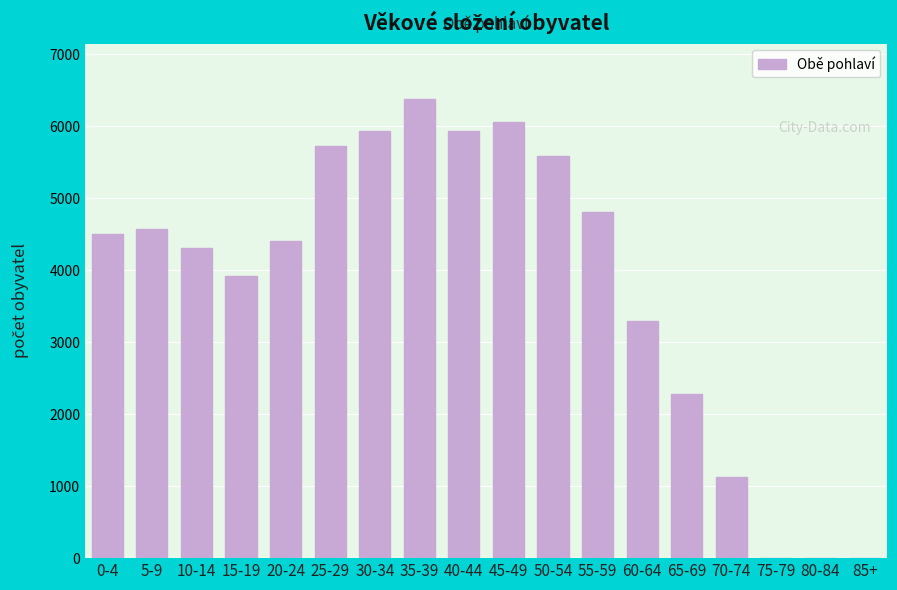

What is the maximum value shown in the chart?

6385